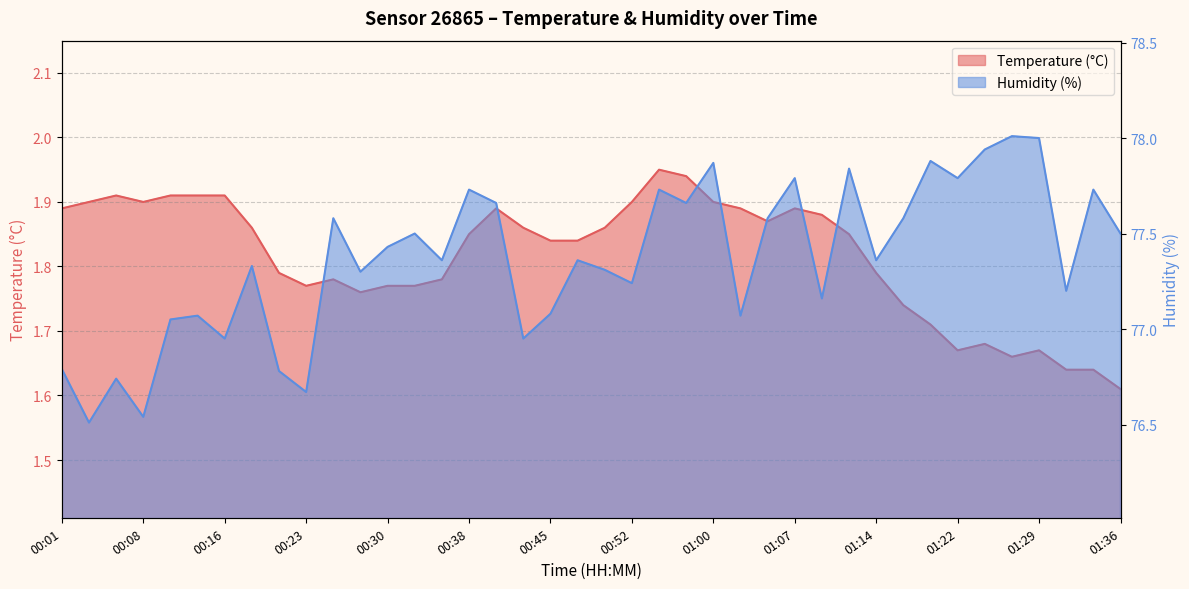

How many series are shown in this chart?

2